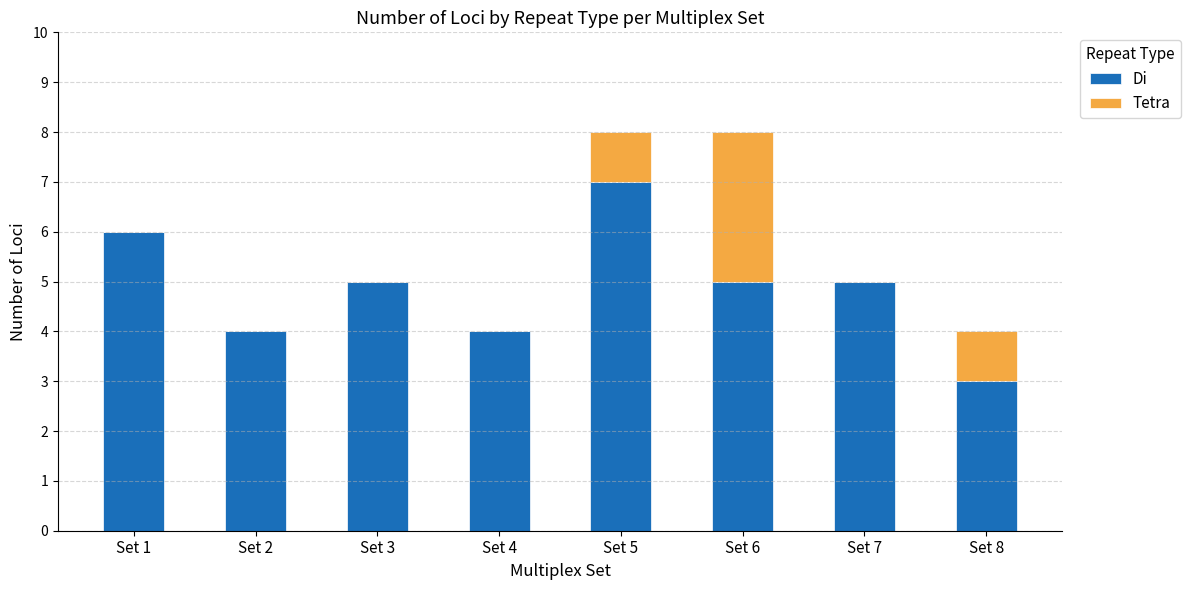

What is the total value across all series at Set 8?

4